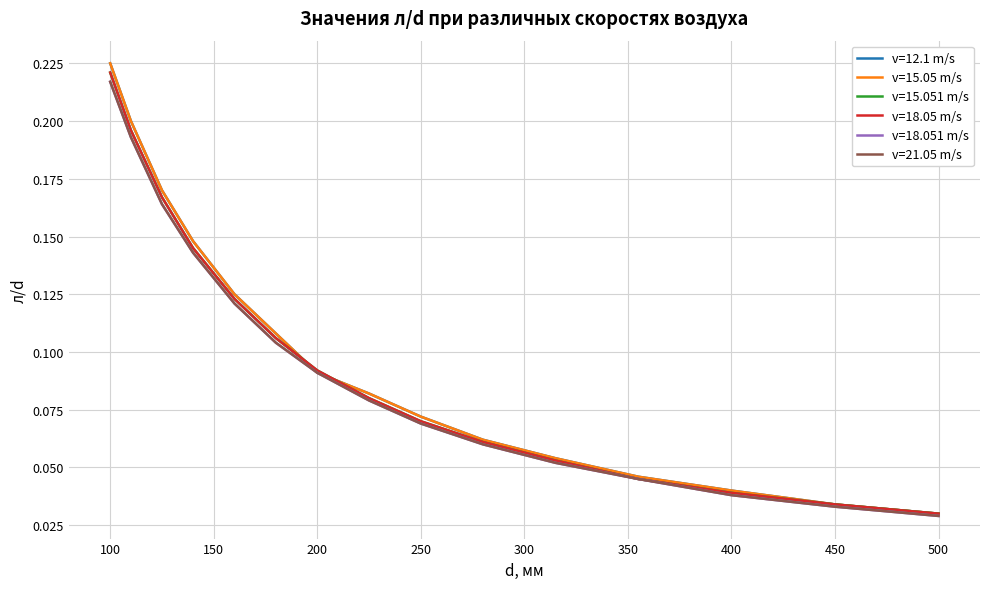

Is this an area chart (filled region under the line)?

No